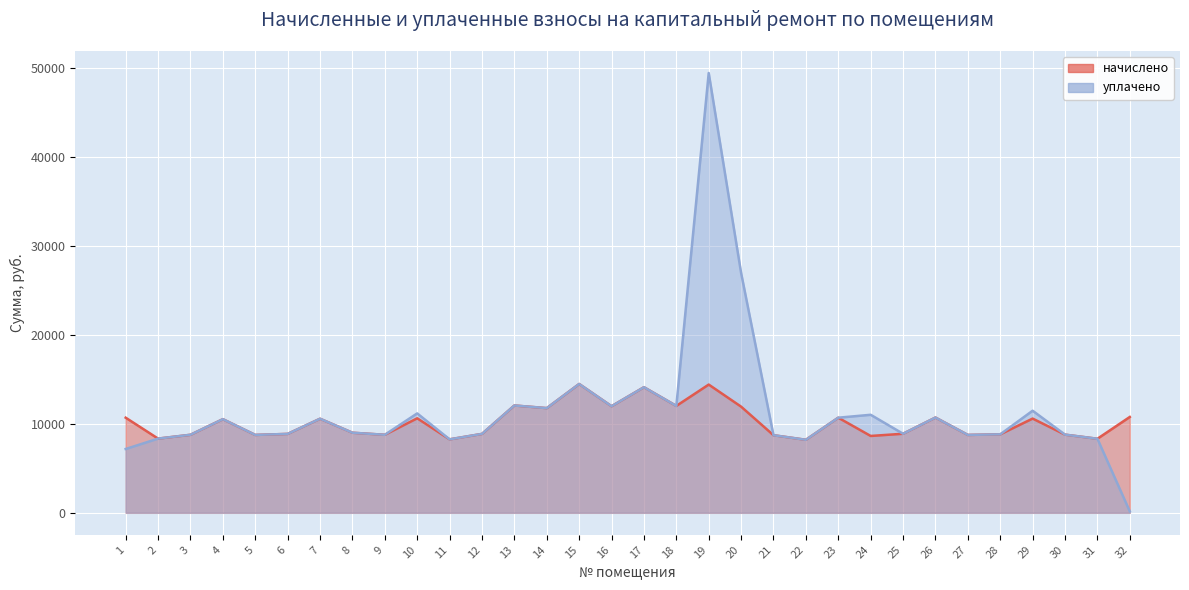

The начислено series shows 3267.8 at 23. True or false?

False